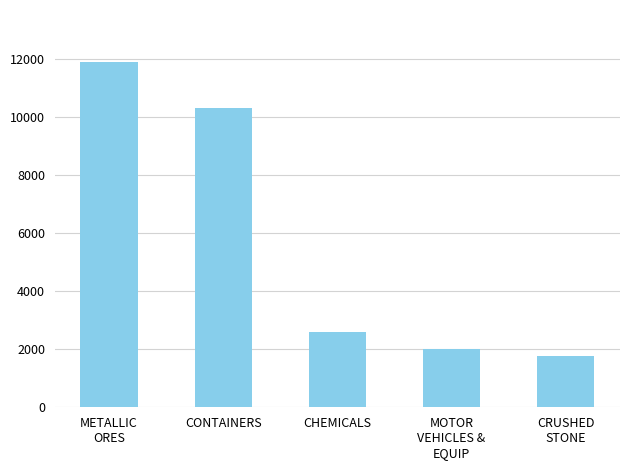

Reading right to left, list all the values displayed in this chart.

CRUSHED
STONE=1762	MOTOR
VEHICLES &
EQUIP=2009	CHEMICALS=2584	CONTAINERS=10315	METALLIC
ORES=11918